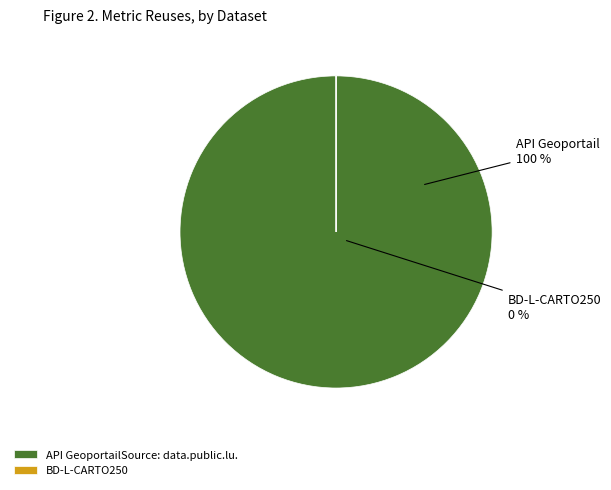

To the nearest percent, what is the difference between the largest and smallest slice percentages?

100%